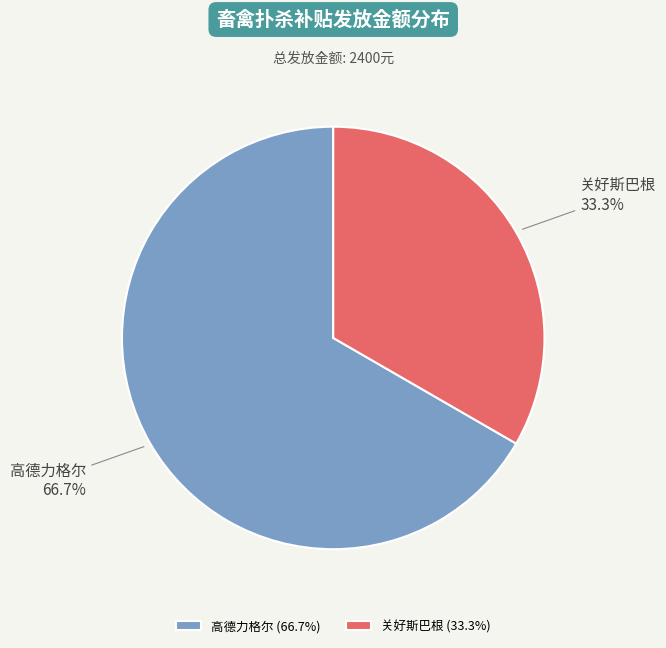

To the nearest percent, what is the combined percentage of 高德力格尔 and 关好斯巴根?

100%